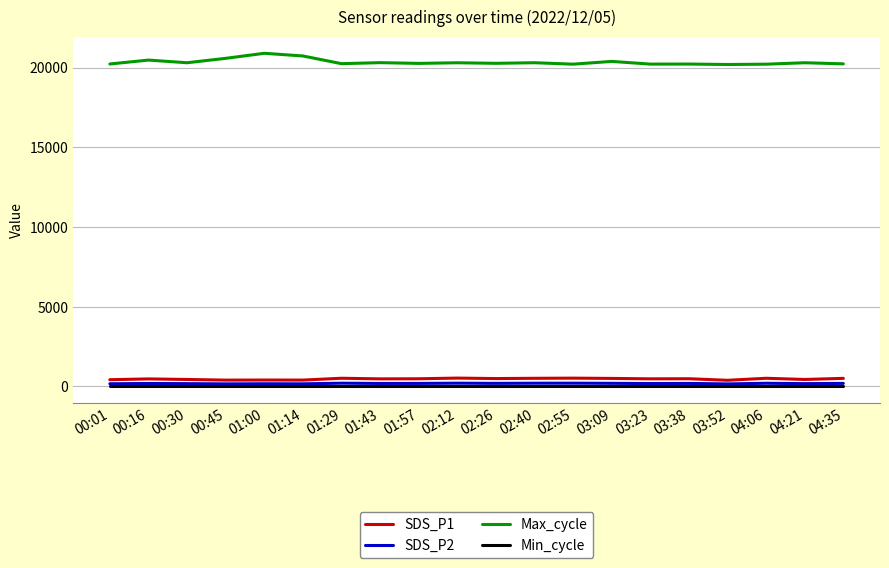

What is the minimum value shown in the chart?

28.0